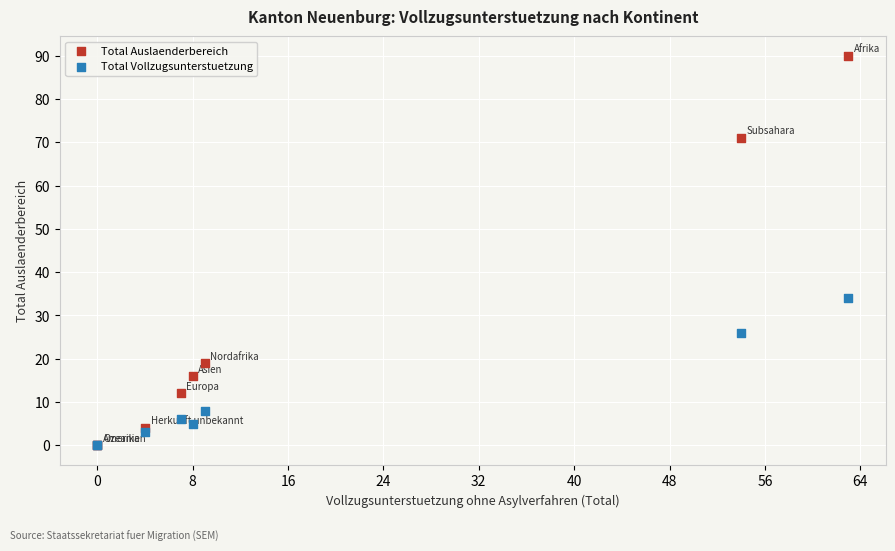

Which series has the largest Y range (max minus min)?

Total Auslaenderbereich